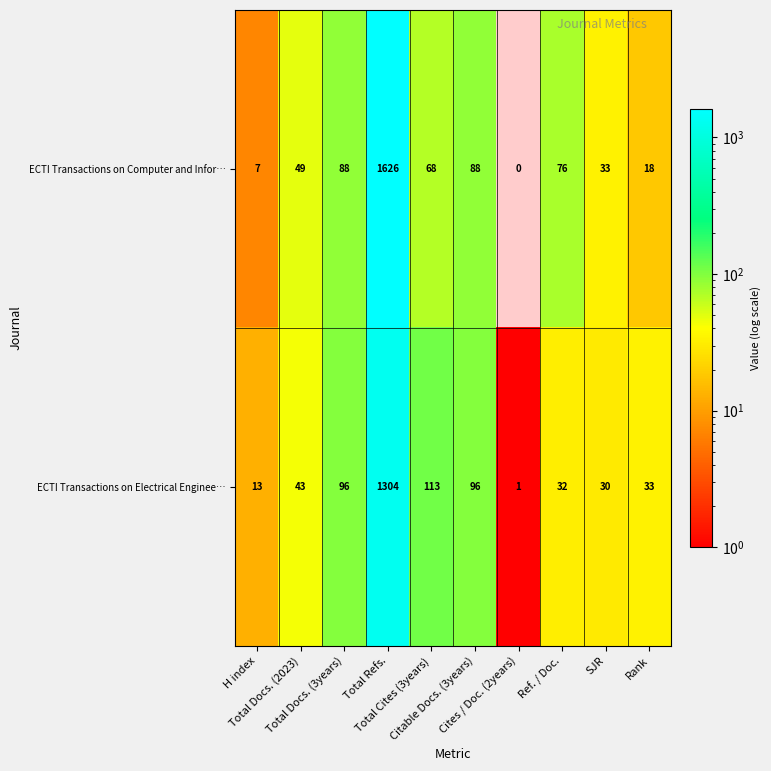

Which series has the largest range (max minus min)?

ECTI Transactions on Computer and Infor…